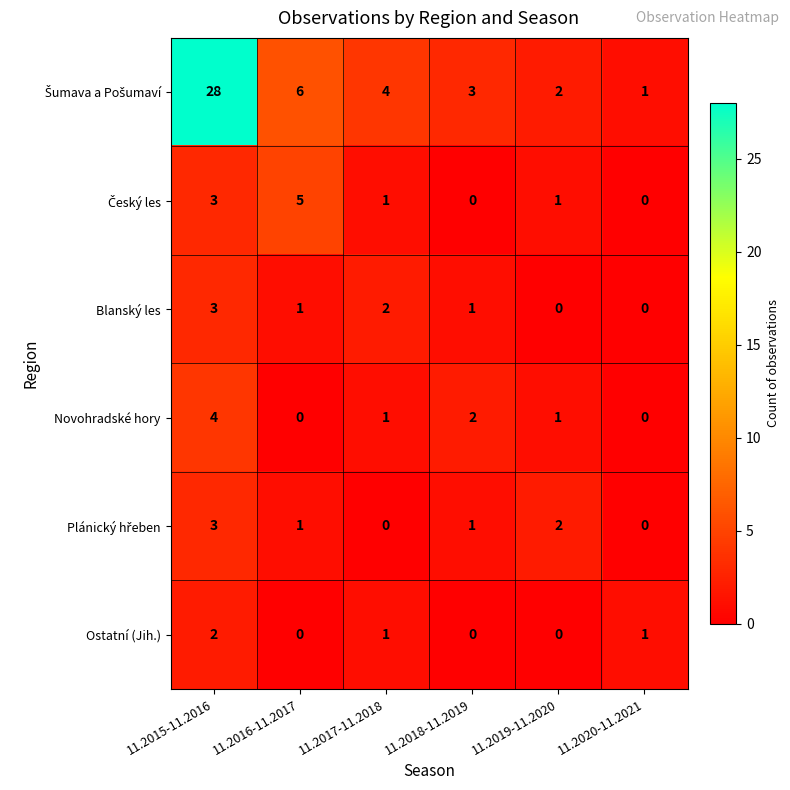

How many Novohradské hory values are between 0 and 2?

5